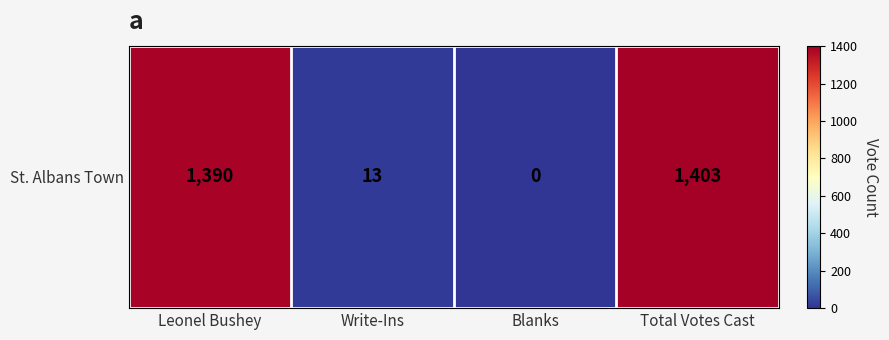

What is the change in value from Blanks to Total Votes Cast?

+1403